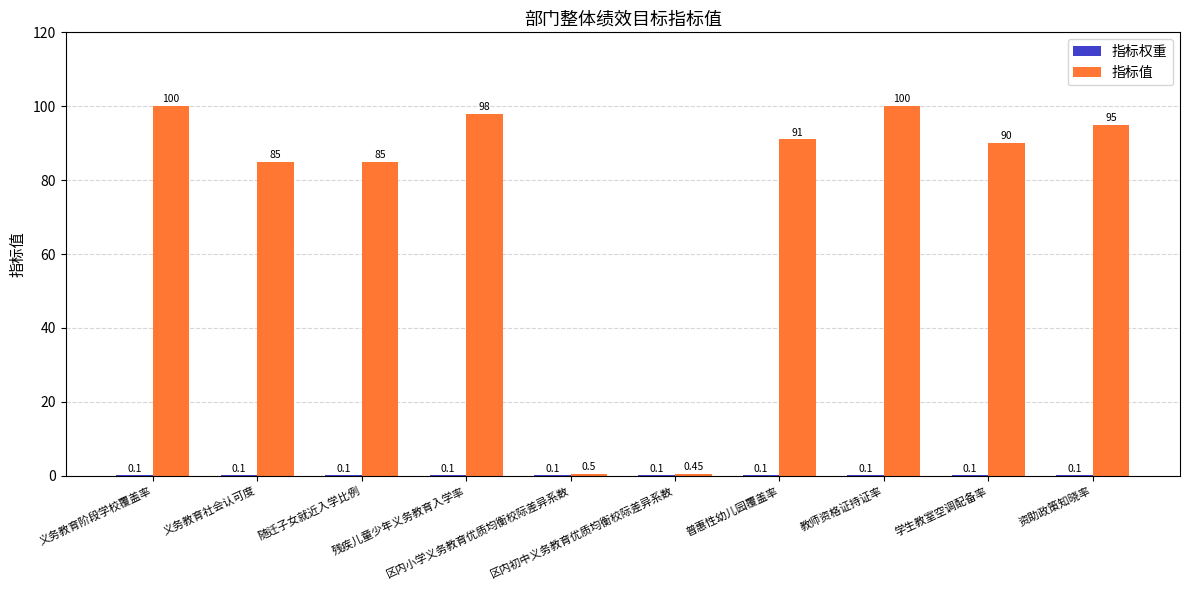

What is the sum of all 指标值 values?

745.0